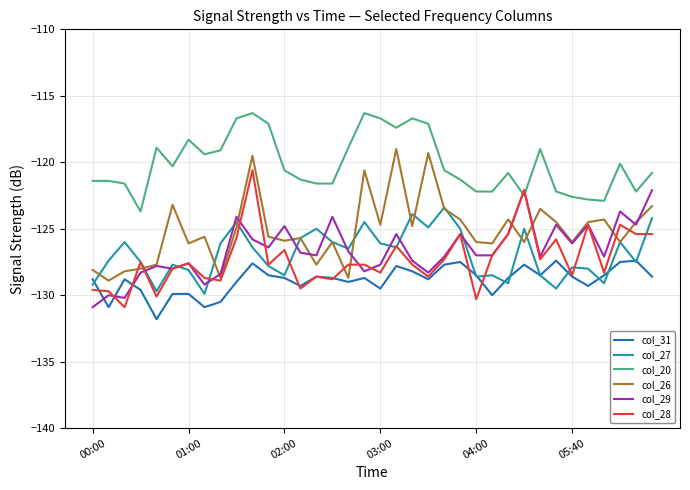

True or false: col_31 and col_20 cross at least once.

False